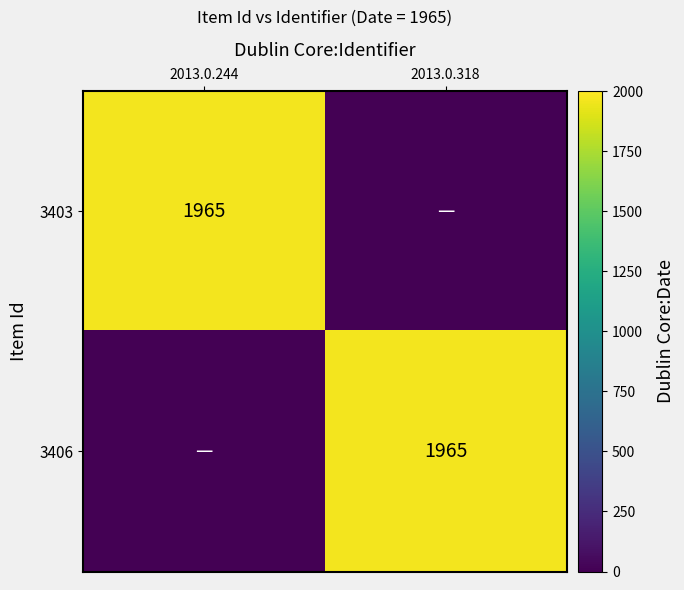

Is it true that 3403 equals 1965 at 2013.0.244?

True